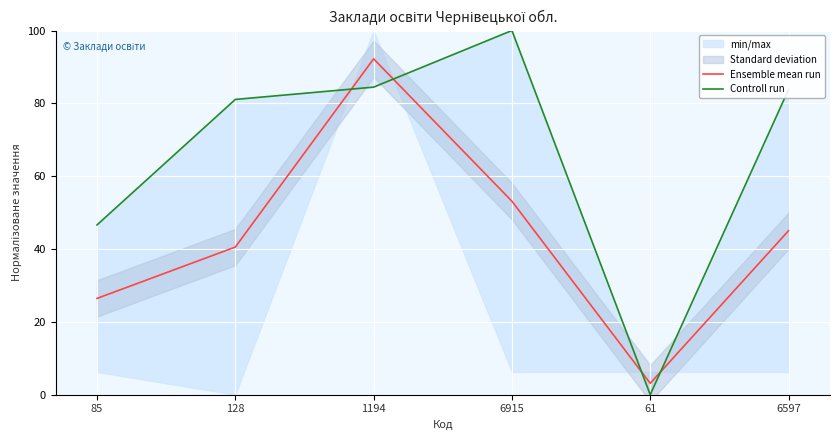

Which series changed the most between 6915 and 6597?

Controll run